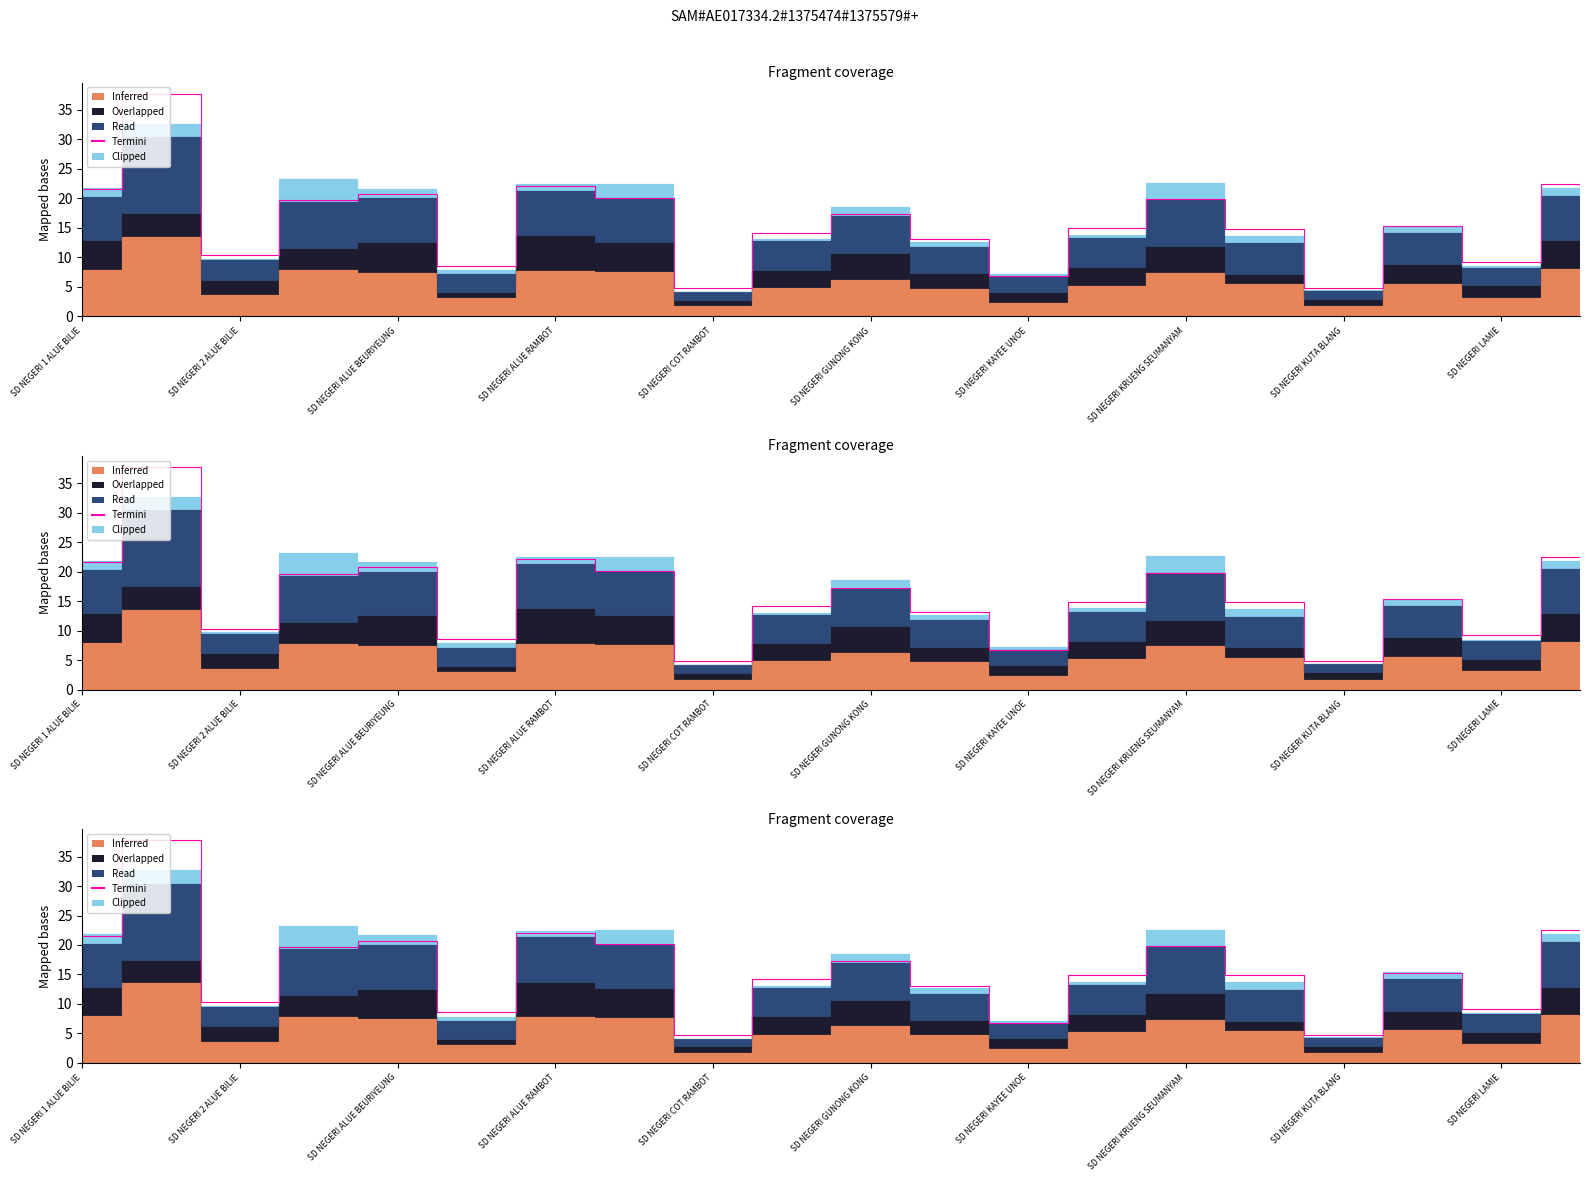

What is the difference between the maximum and minimum values?

33.0